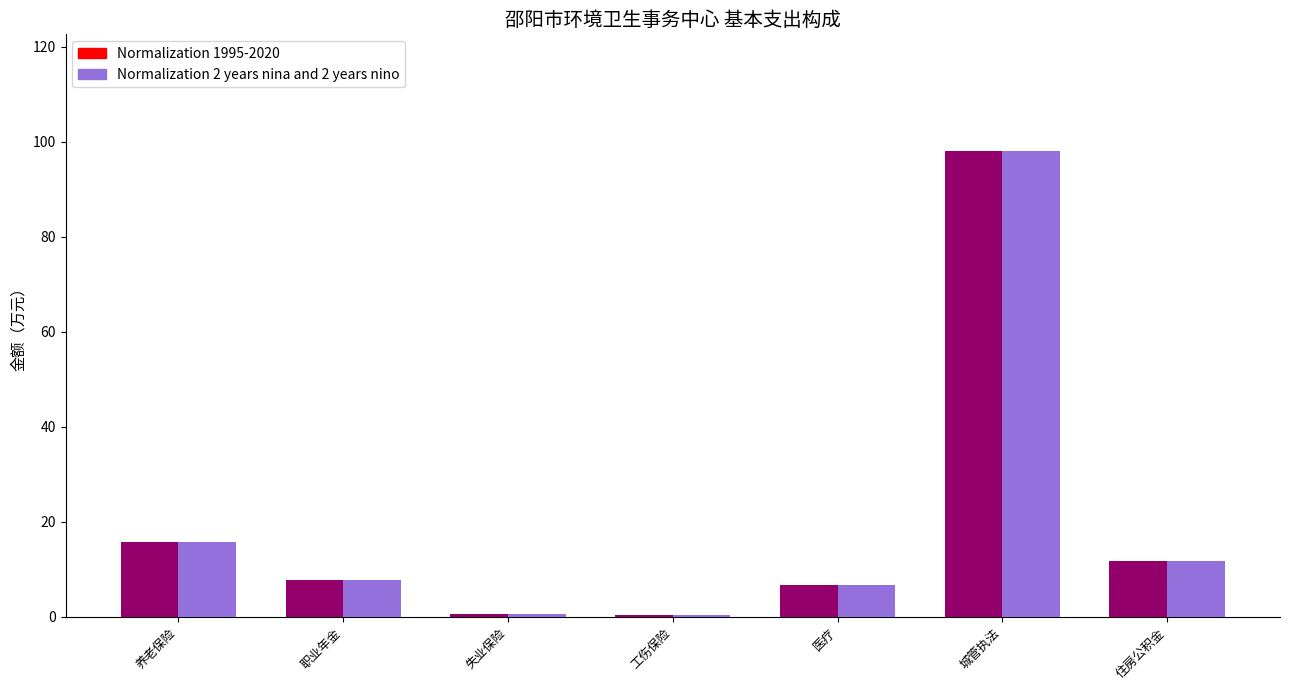

At which label does Normalization 2 years nina and 2 years nino reach its minimum?

工伤保险